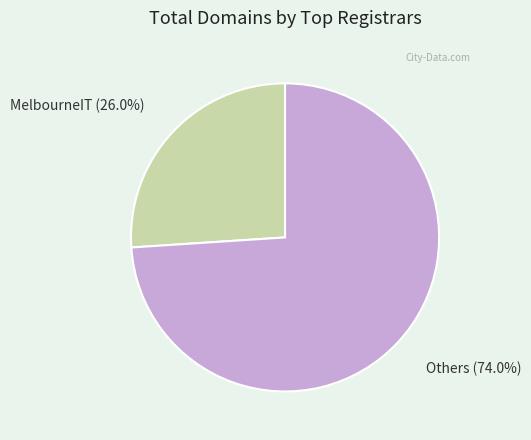

Between Others and MelbourneIT, which is larger?

Others